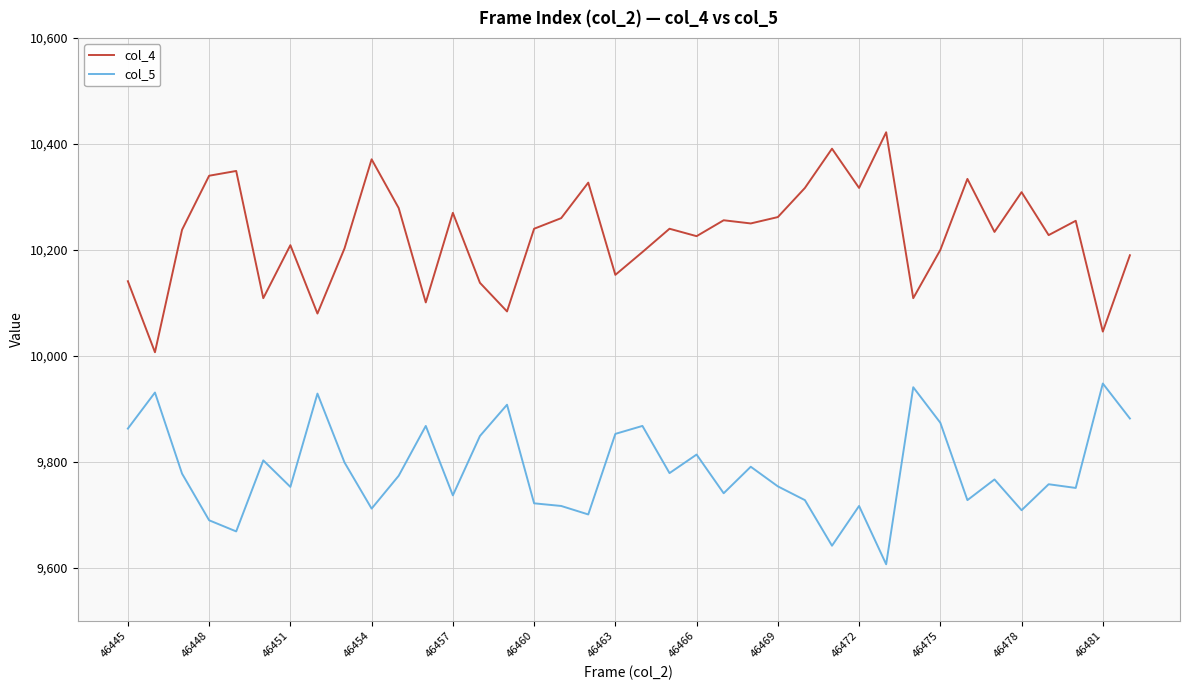

How many values in the col_5 series are below 9774?

19